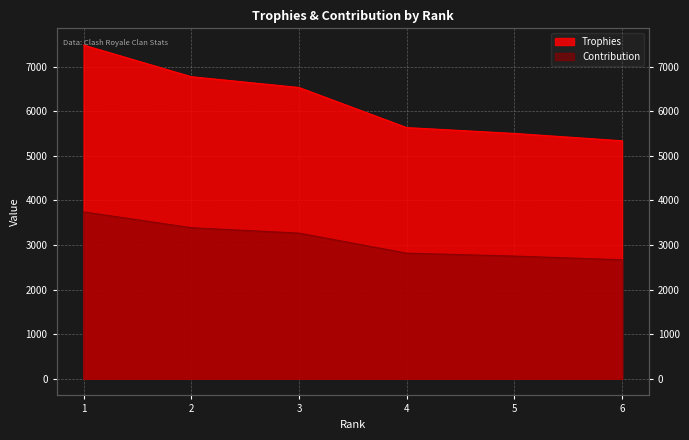

Where does the Trophies series first go above 6530?

1